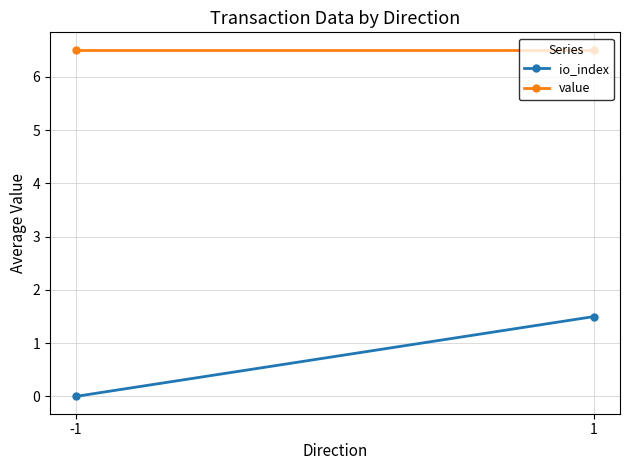

Reading left to right, extract all data points from this chart.

io_index: -1=0.0	1=1.5
value: -1=6.5	1=6.5